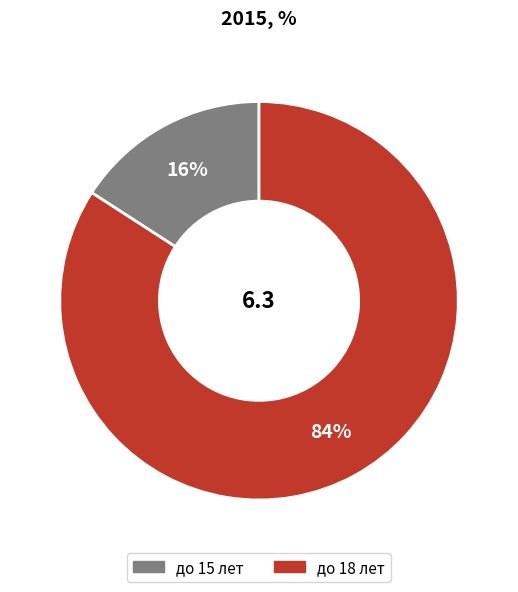

Do до 15 лет and до 18 лет together represent more than half of the pie?

Yes